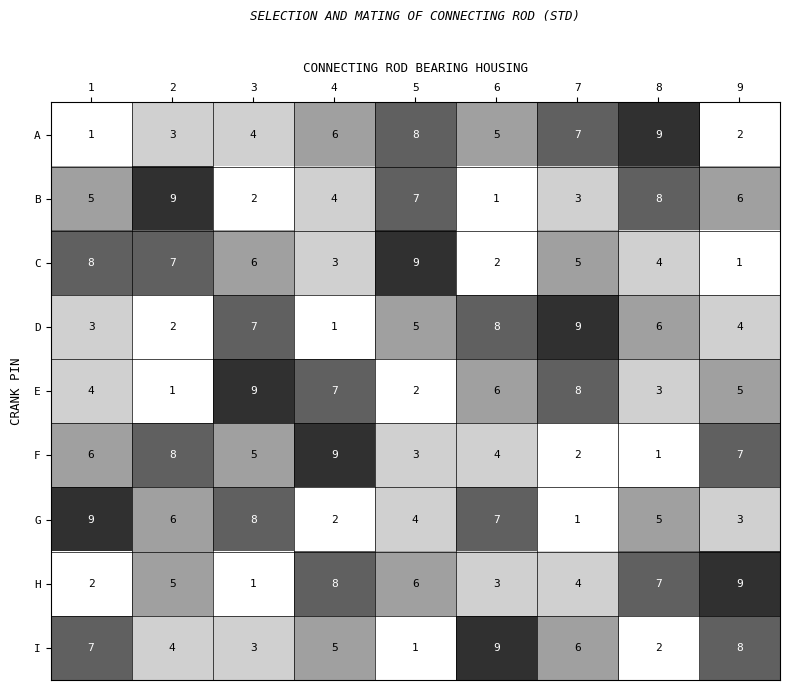

What is the sum of the E values at 3 and 7?

17